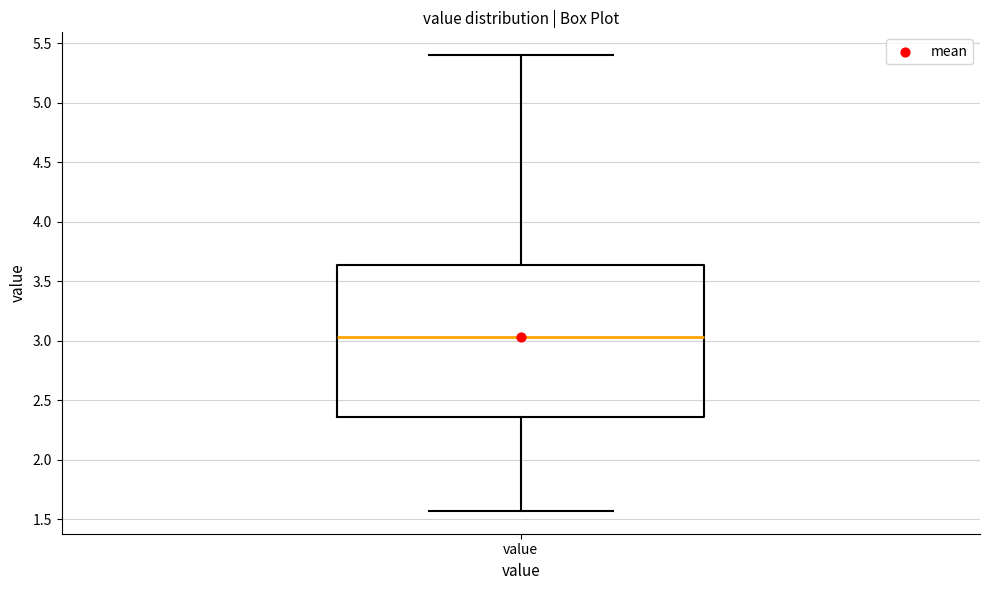

Read this box plot against the y-axis: the position of the median line, the range covered by the box, and the ends of both whiskers. The values are not printed on the chart, so give them approximately, as read against the axis.

median 3.05, box 2.35 to 3.65, whiskers 1.55 to 5.40